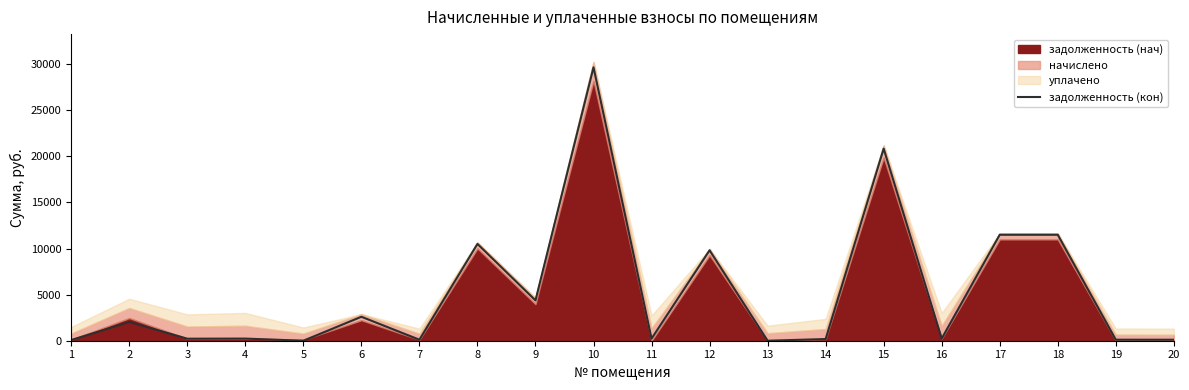

The chart shows a value of 0.0 at 5. True or false?

True